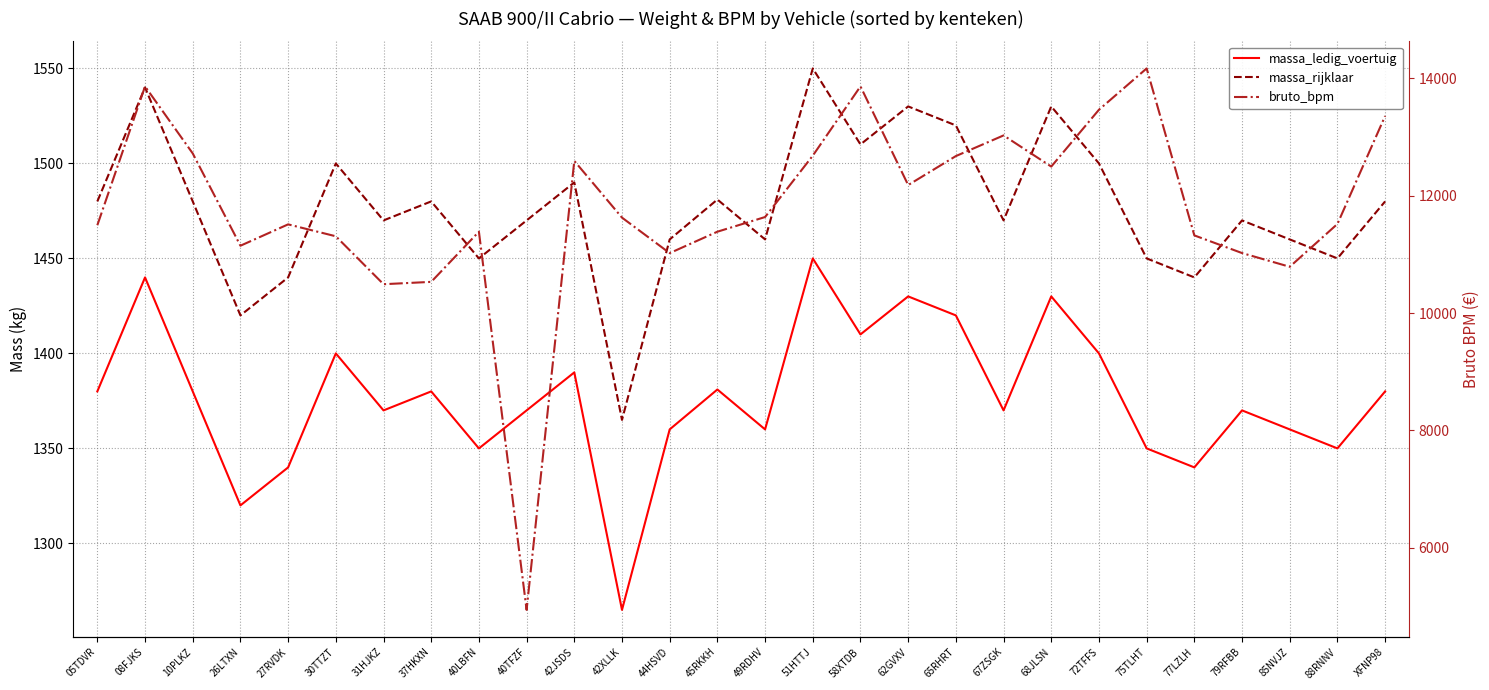

How many data points in bruto_bpm are above 11626?

13